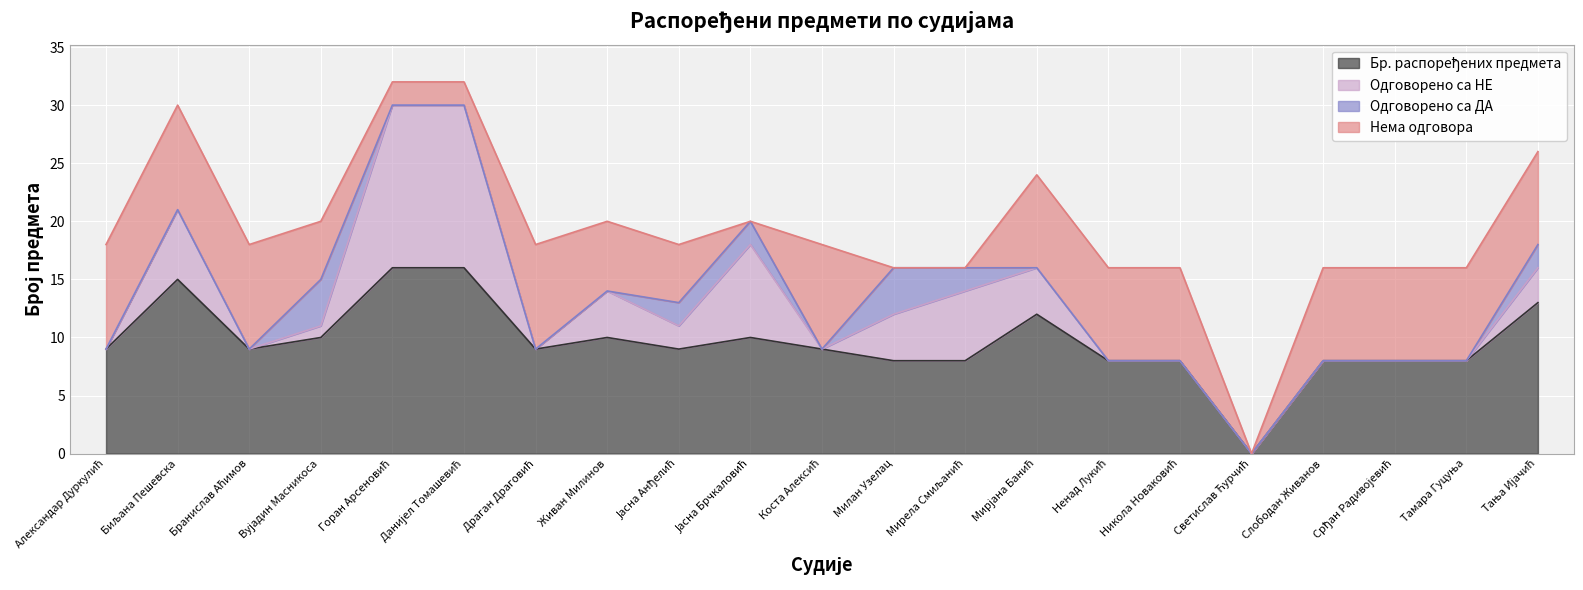

At Коста Алексић, list the series in order from smallest to largest.

Одговорено са НЕ, Одговорено са ДА, Бр. распоређених предмета, Нема одговора